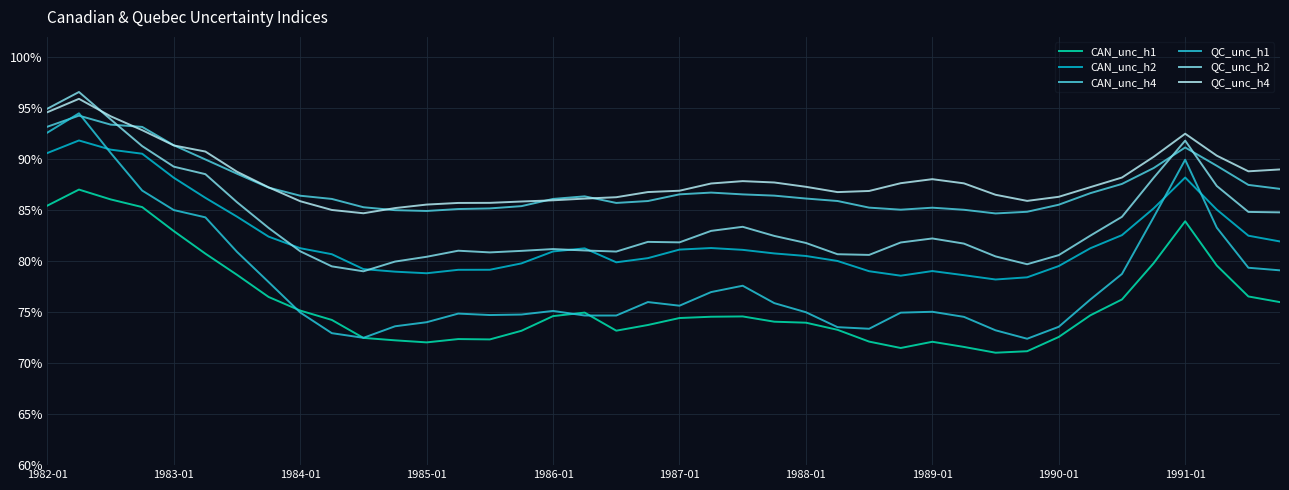

Does the chart display data point markers on the line(s)?

No